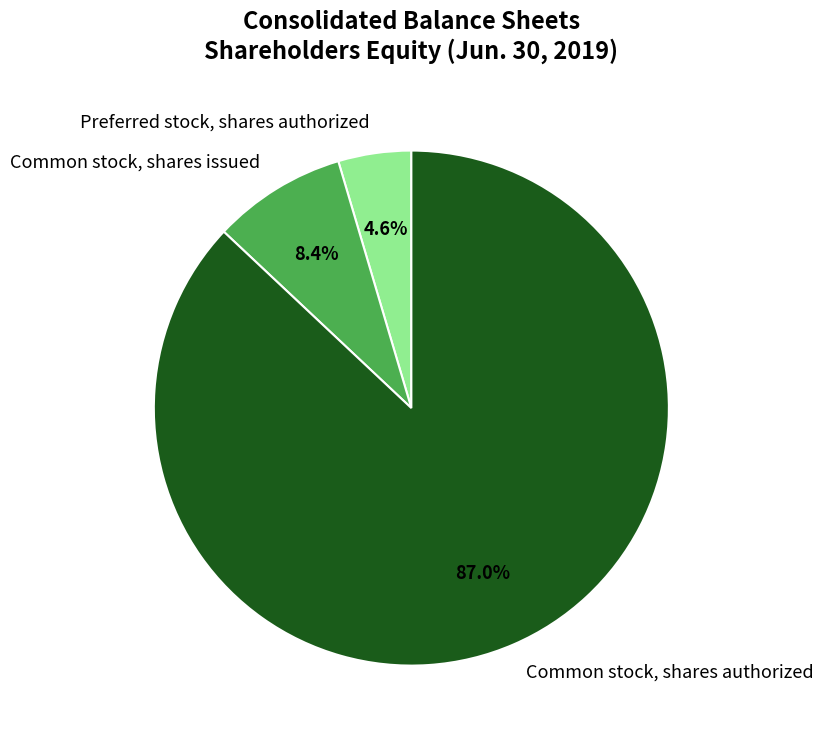

Does Common stock, shares authorized represent more than half of the total?

Yes